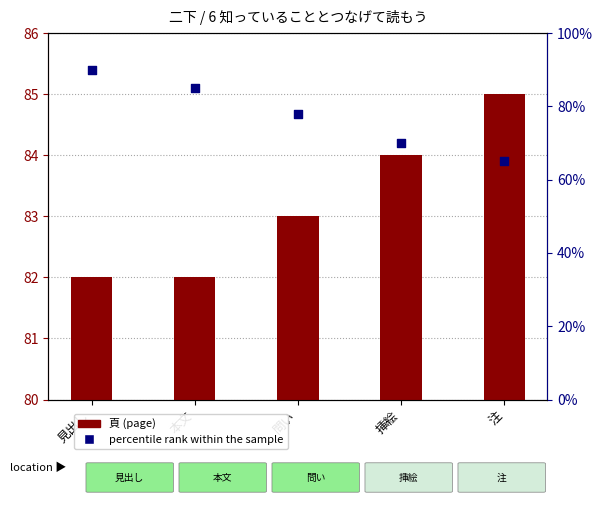

At which category is the sum across all series the highest?

見出し